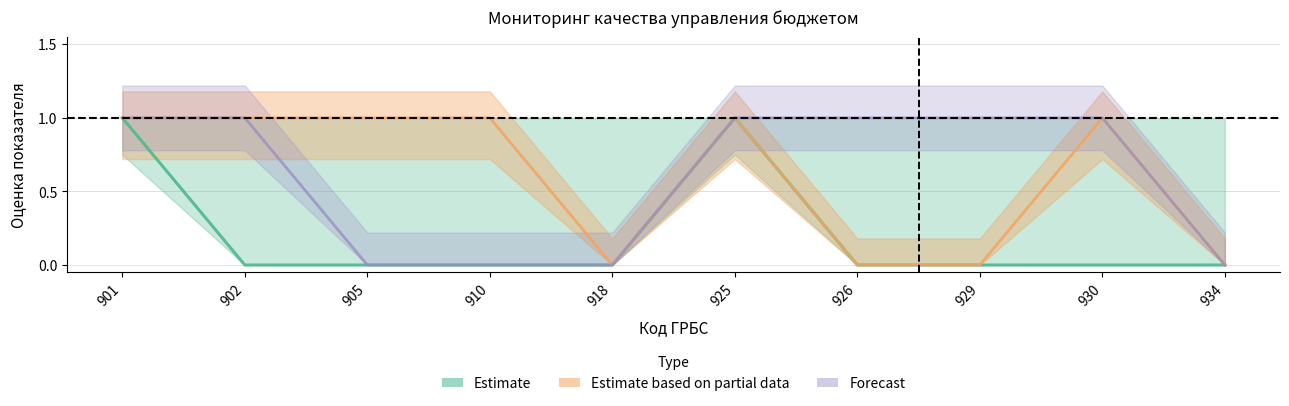

At which category is the sum across all series the highest?

901